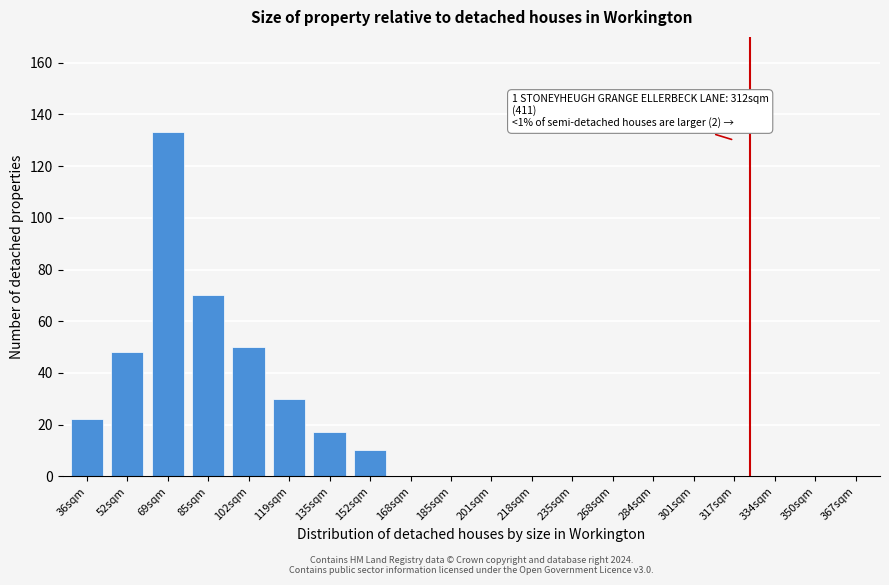

Reading left to right, list all the values displayed in this chart.

36sqm=22	52sqm=48	69sqm=133	85sqm=70	102sqm=50	119sqm=30	135sqm=17	152sqm=10	168sqm=0	185sqm=0	201sqm=0	218sqm=0	235sqm=0	268sqm=0	284sqm=0	301sqm=0	317sqm=0	334sqm=0	350sqm=0	367sqm=0